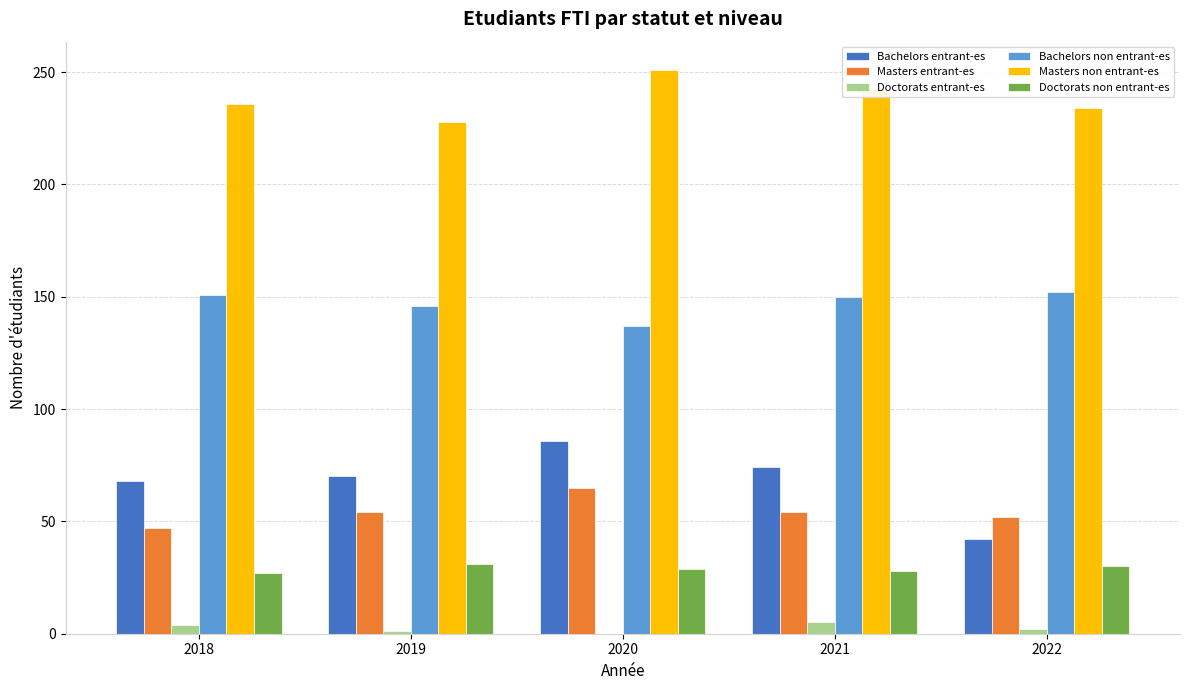

What is the approximate value of Bachelors entrant-es at 2022?

42